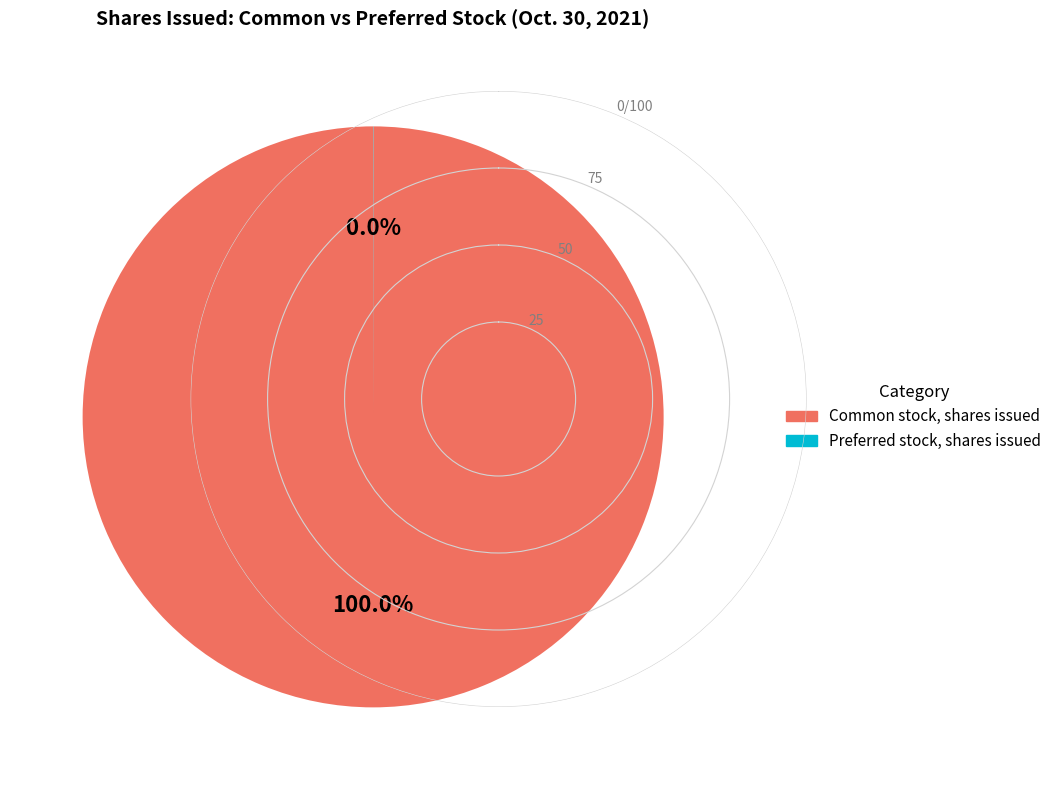

Which slice is the largest?

Common stock, shares issued